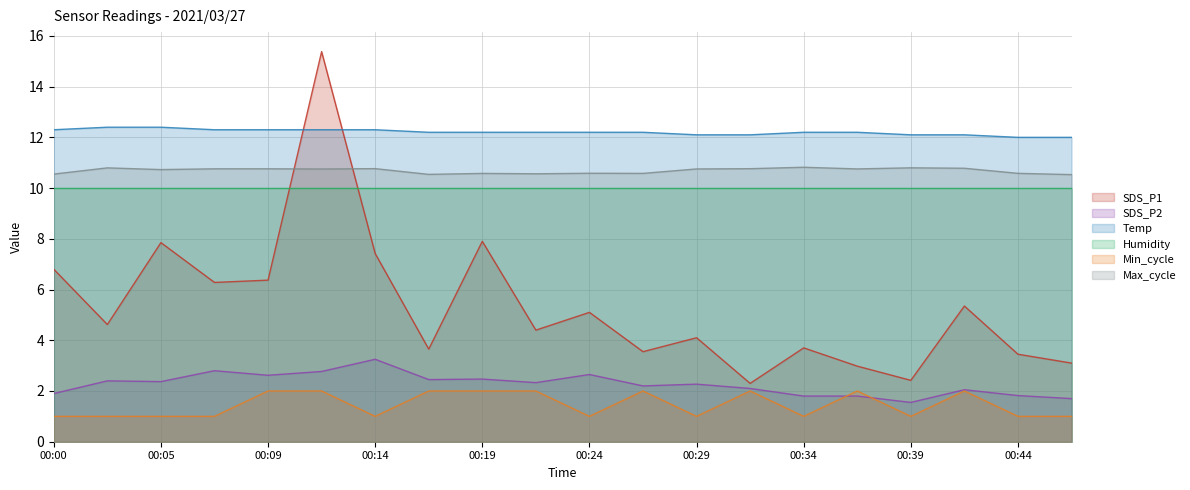

Count the number of categories in the chart.

20